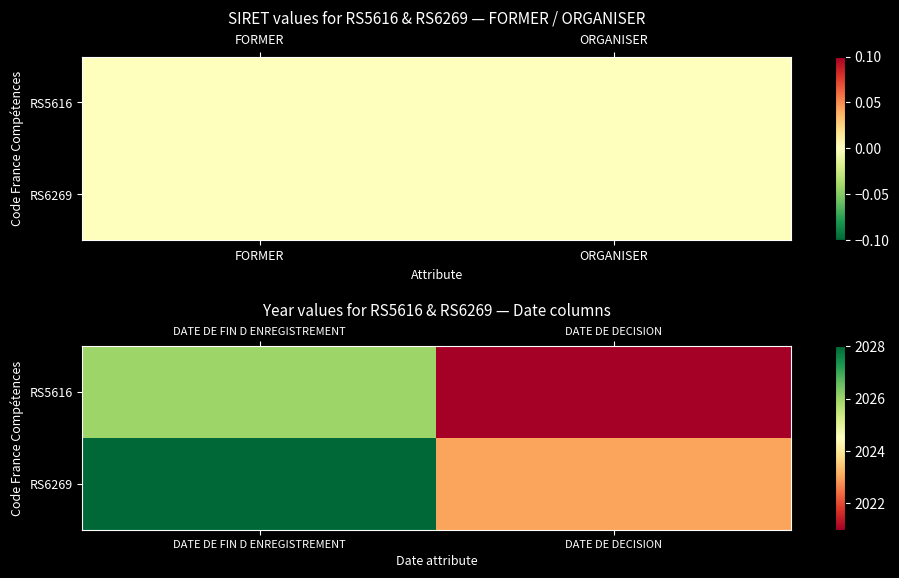

What is the lowest value of the RS6269 series?

2023